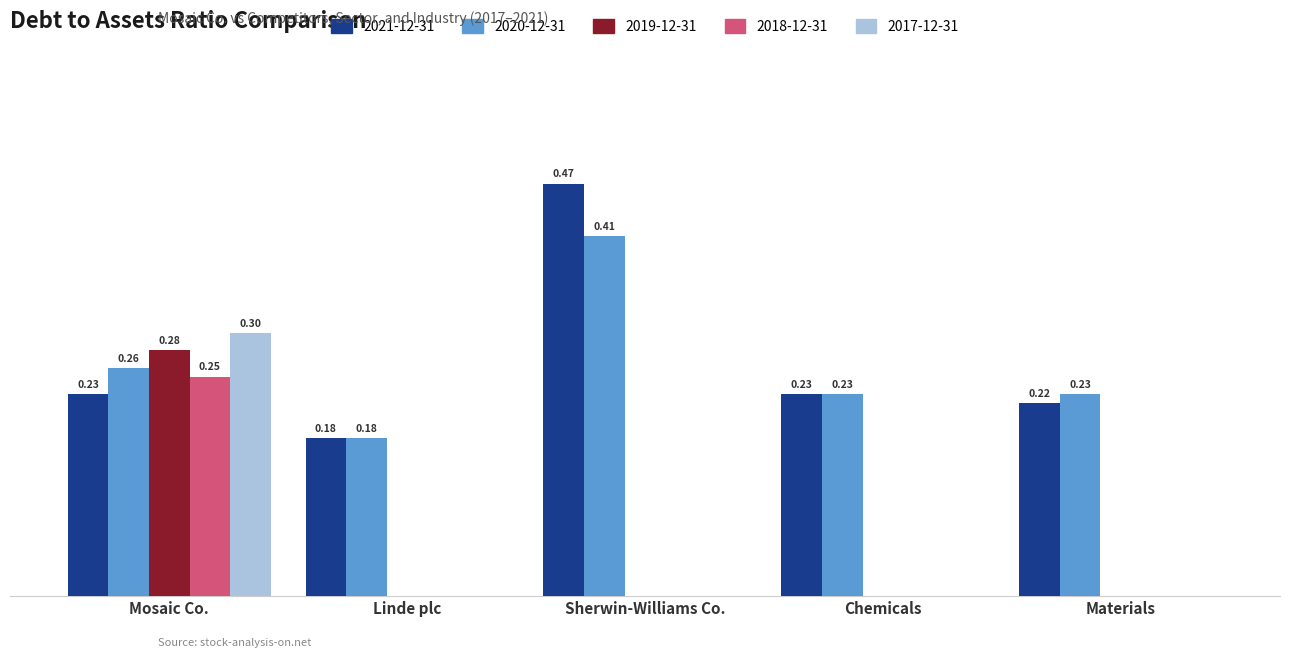

Which series has the largest total across all categories?

2021-12-31